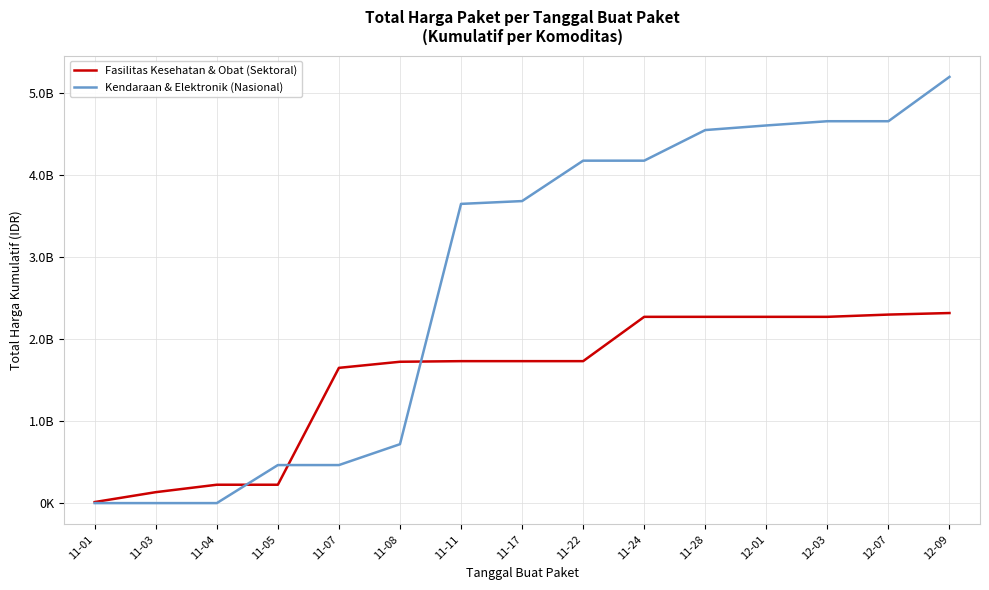

Does the chart display data point markers on the line(s)?

No